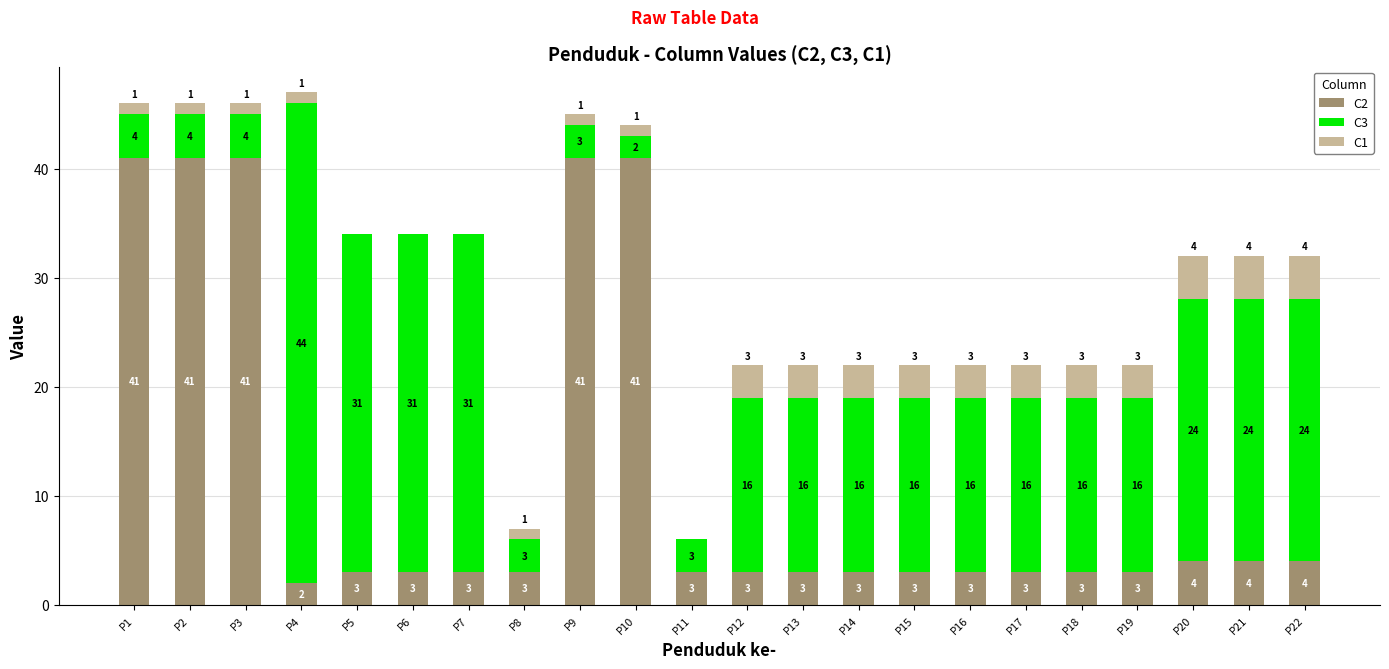

What is the maximum value for C2?

41